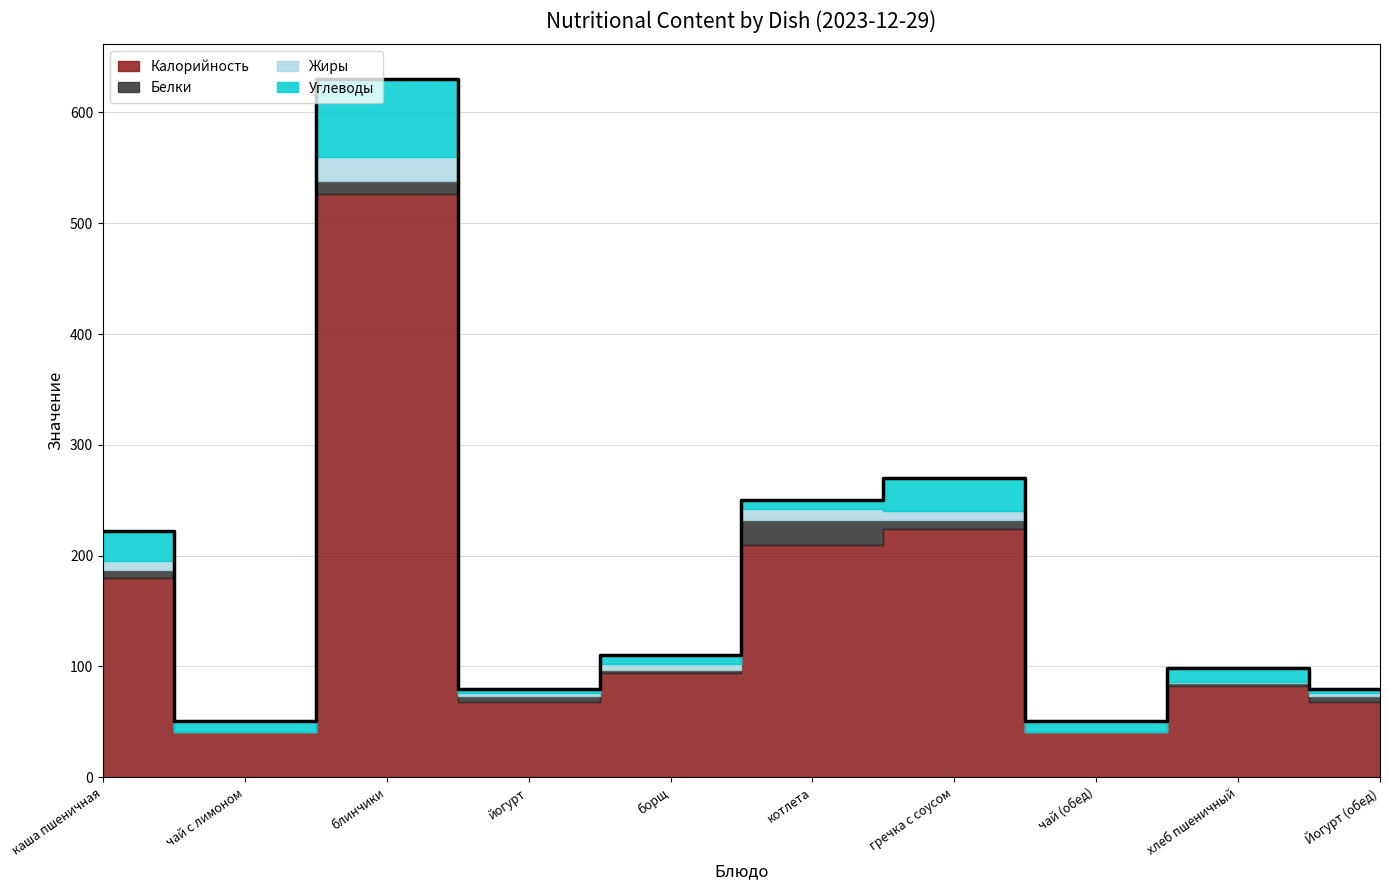

Reading left to right, list all the values displayed in this chart.

Калорийность: каша пшеничная=180	чай с лимоном=41	блинчики=526	йогурт=68	борщ=94	котлета=210	гречка с соусом=224	чай (обед)=41	хлеб пшеничный=82	Йогурт (обед)=68
Белки: каша пшеничная=7	чай с лимоном=0	блинчики=12	йогурт=5	борщ=3	котлета=22	гречка с соусом=8	чай (обед)=0	хлеб пшеничный=3	Йогурт (обед)=5
Жиры: каша пшеничная=8	чай с лимоном=0	блинчики=22	йогурт=3	борщ=5	котлета=10	гречка с соусом=8	чай (обед)=0	хлеб пшеничный=1	Йогурт (обед)=3
Углеводы: каша пшеничная=27	чай с лимоном=10	блинчики=70	йогурт=4	борщ=8	котлета=8	гречка с соусом=30	чай (обед)=10	хлеб пшеничный=13	Йогурт (обед)=4